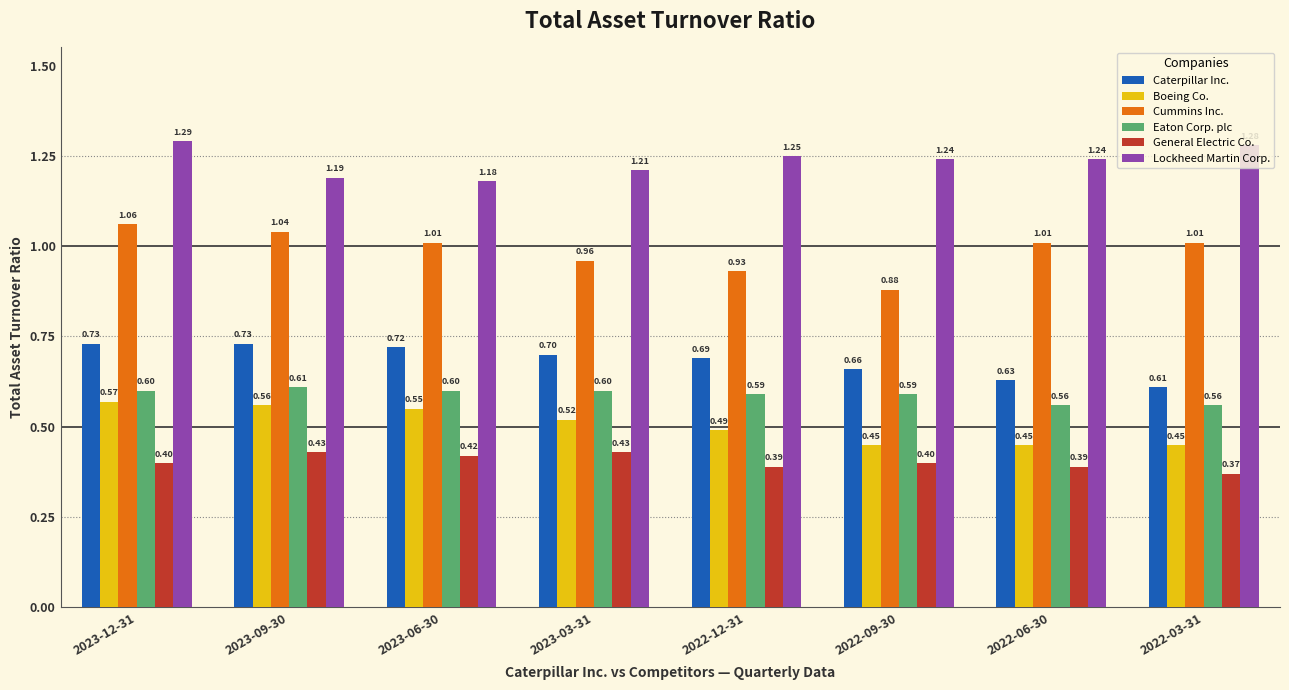

What is the label of the 7th bar from the left?

2022-06-30